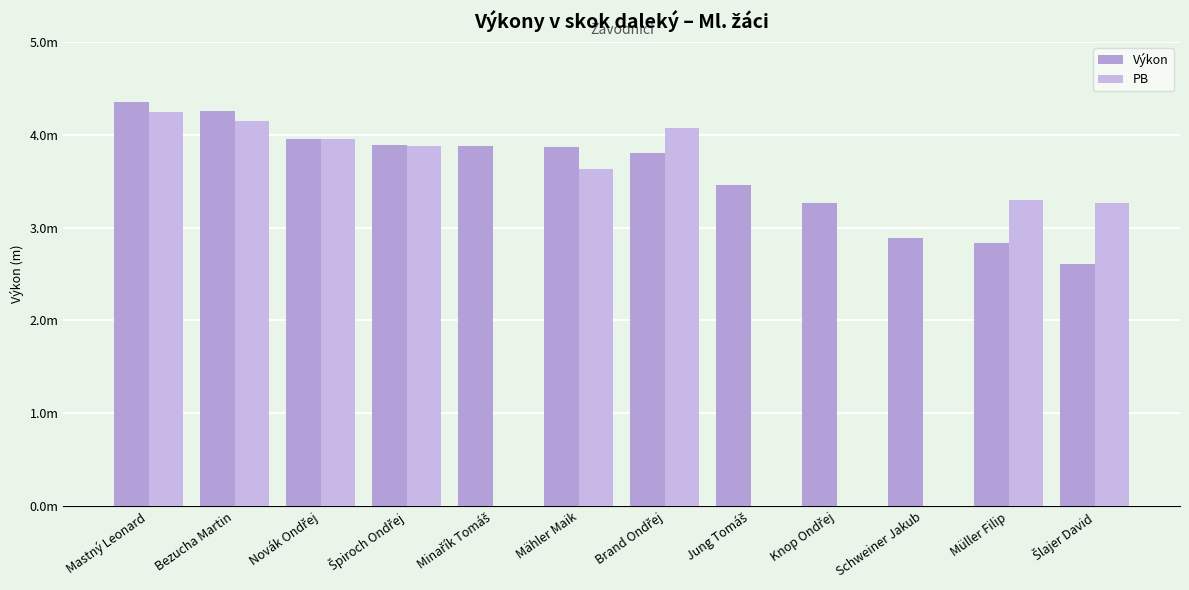

The value of PB at Špiroch Ondřej is 3.9. True or false?

True